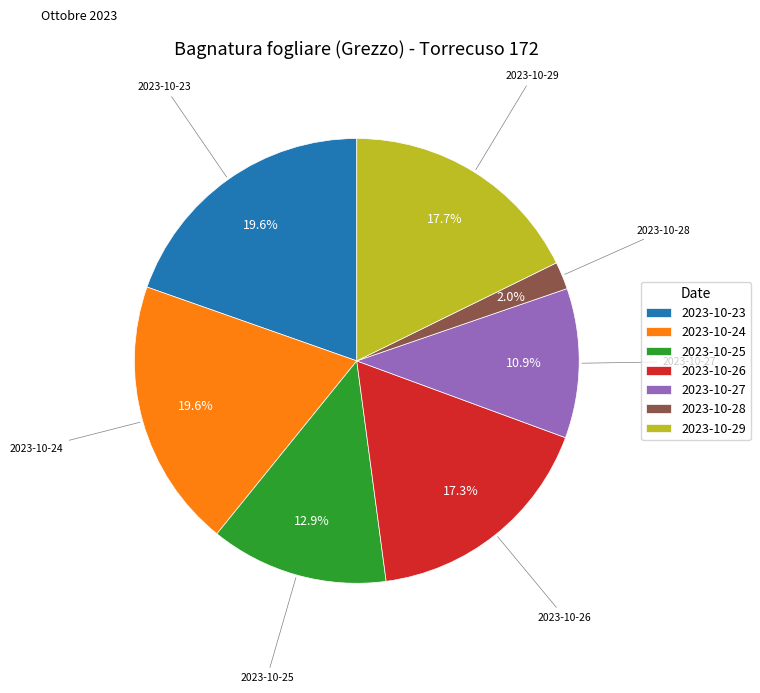

Between 2023-10-29 and 2023-10-25, which is larger?

2023-10-29